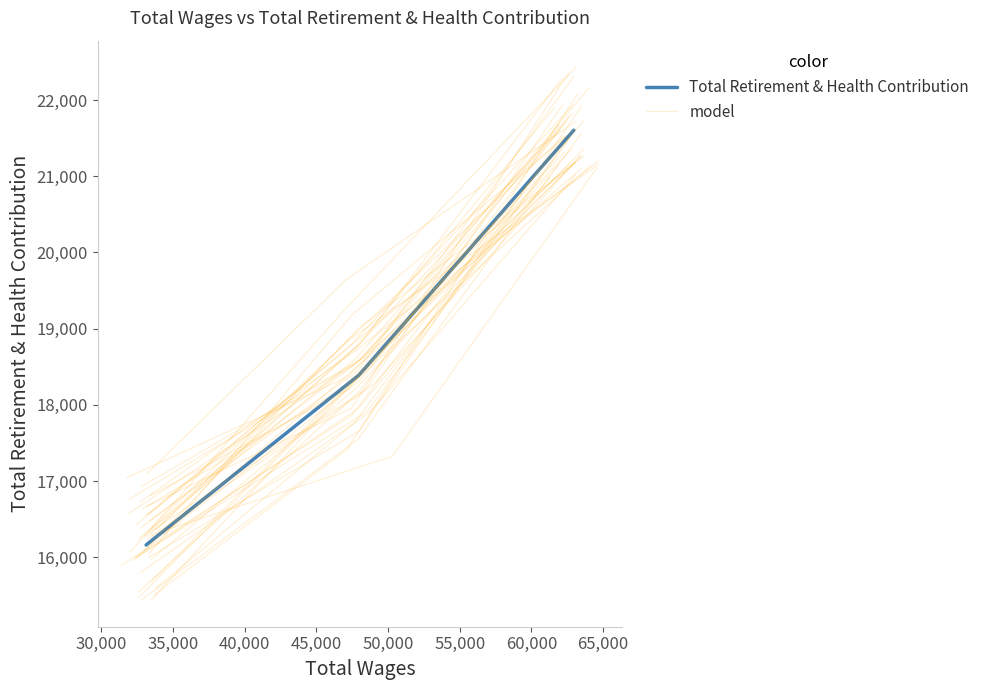

How many lines are shown in the chart?

2